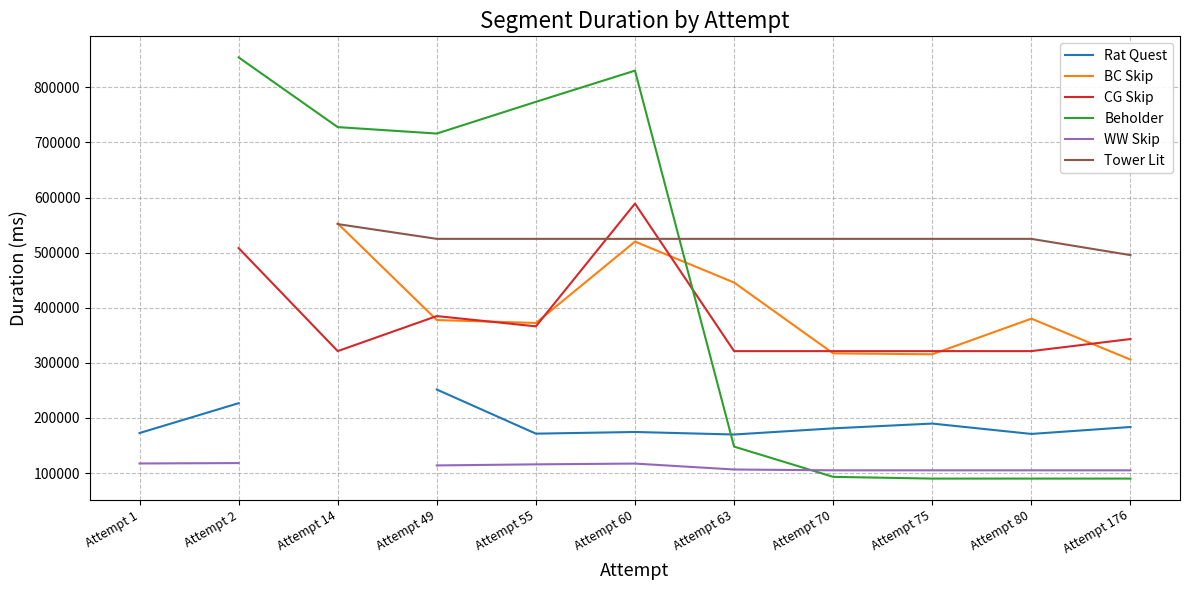

How many Tower Lit values are between 495566 and 525059?

8